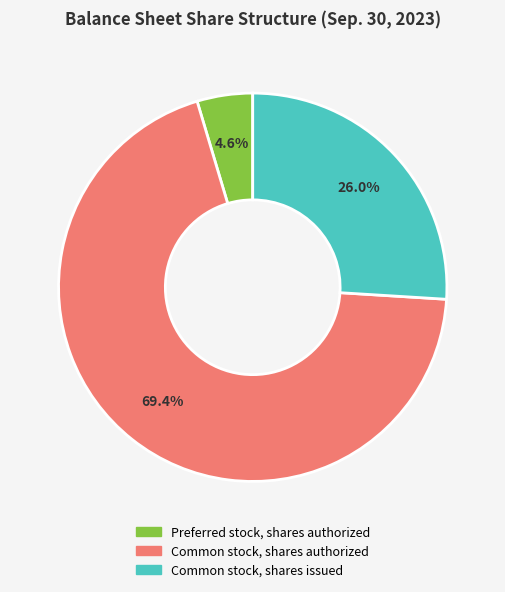

Which category has the smallest portion of the pie?

Preferred stock, shares authorized